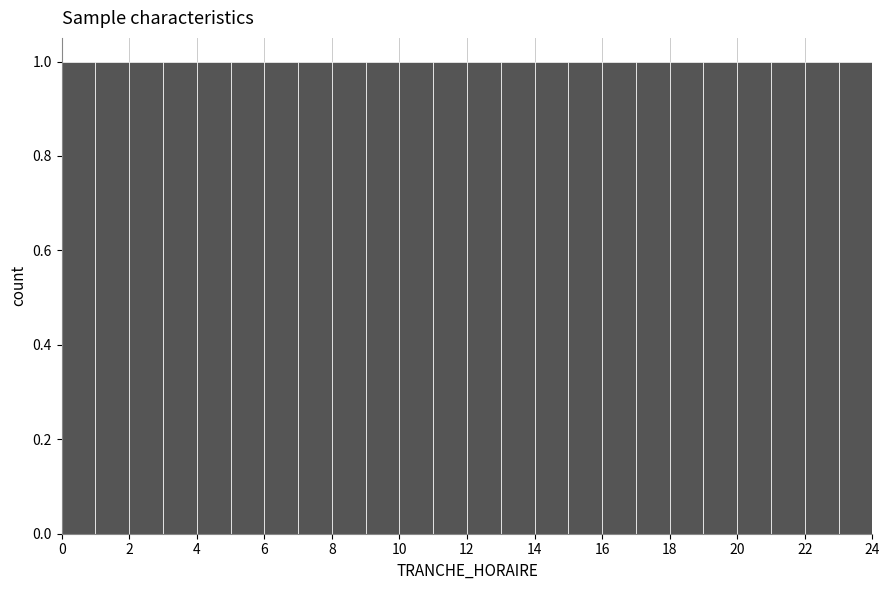

What is the height of the bar covering 4 to 5 on the x-axis? The values are not printed on the chart, so give them approximately, as read against the axis.

1